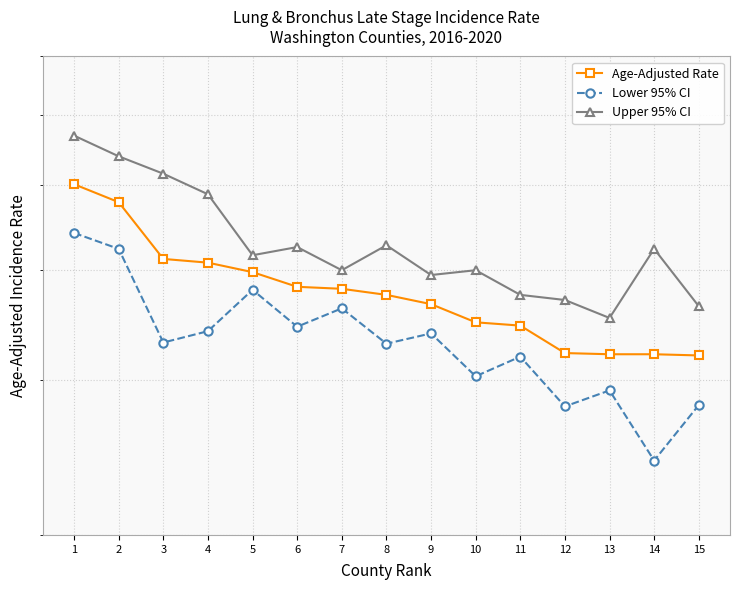

What is the lowest value of the Upper 95% CI series?

35.3